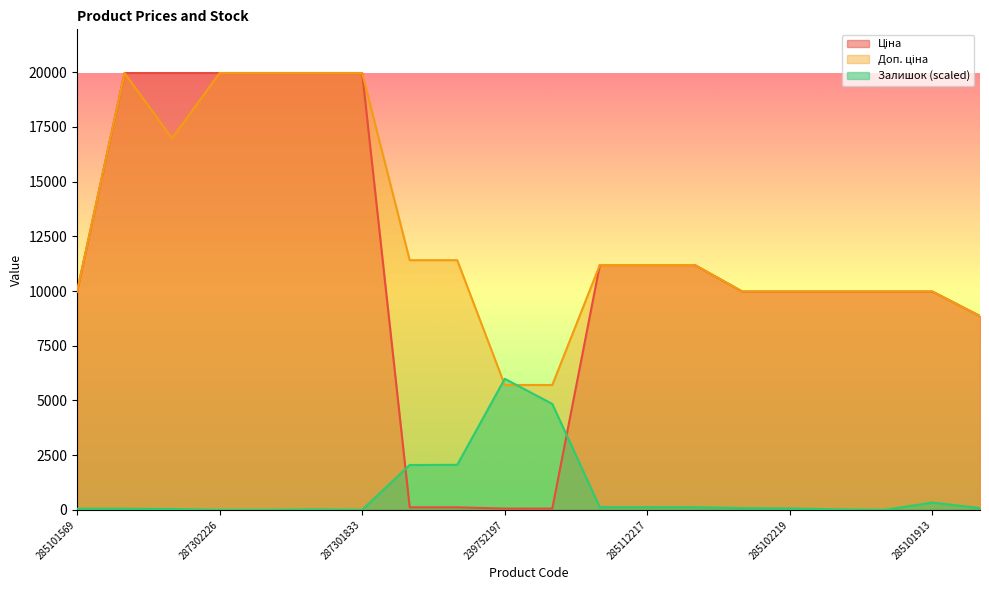

Which series ends up on top after the final intersection of Залишок and Доп. ціна?

Доп. ціна